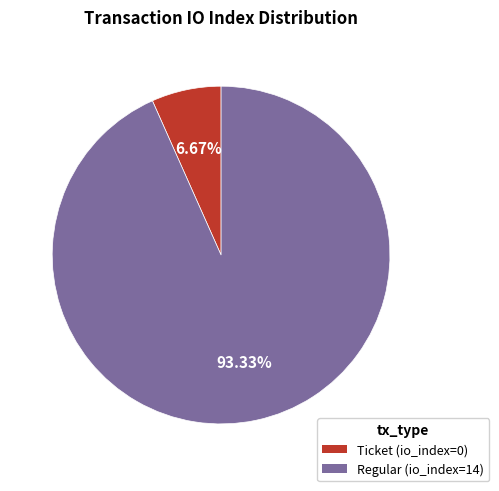

Between Regular (io_index=14) and Ticket (io_index=0), which is larger?

Regular (io_index=14)